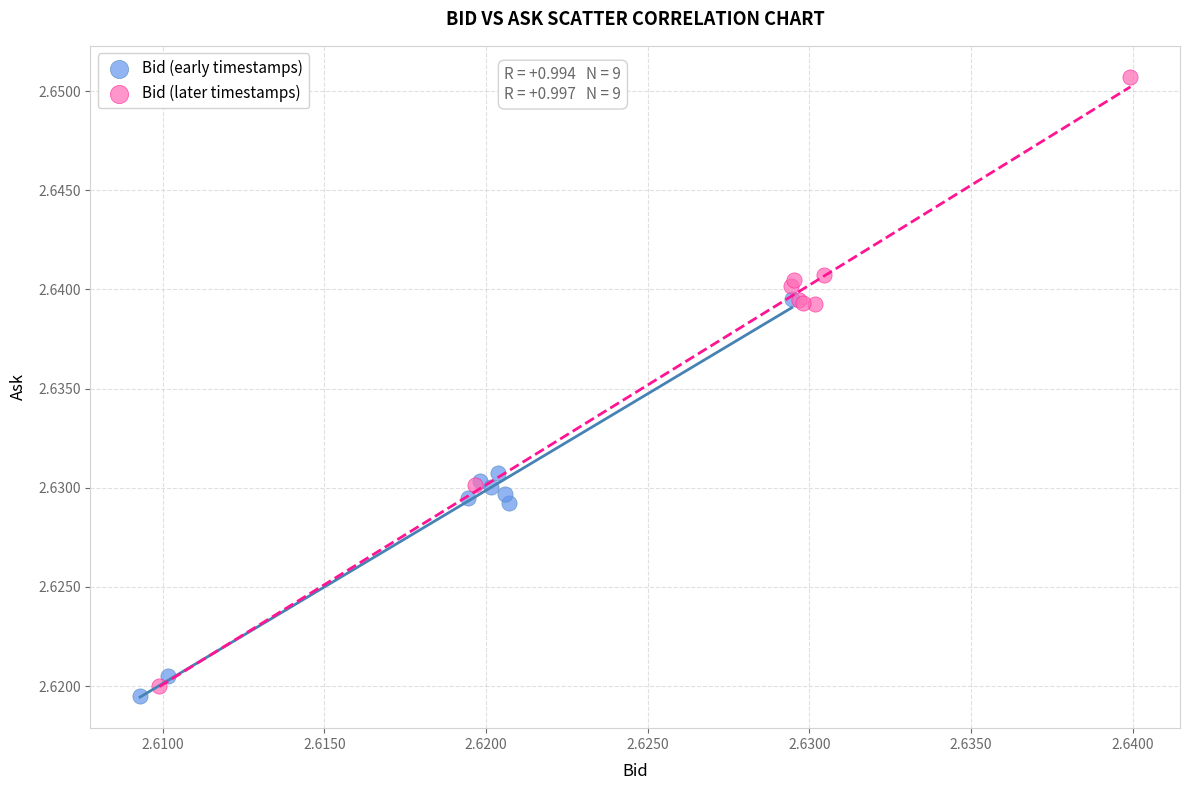

Which series has the widest spread of Y values?

Bid (later timestamps)